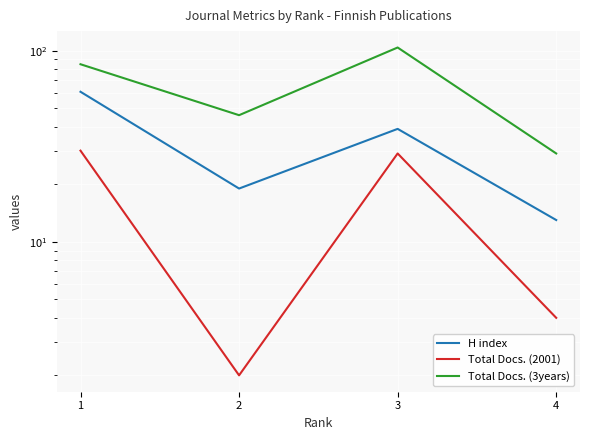

Is the value of Total Docs. (2001) at 1 greater than the value of H index at 2?

Yes